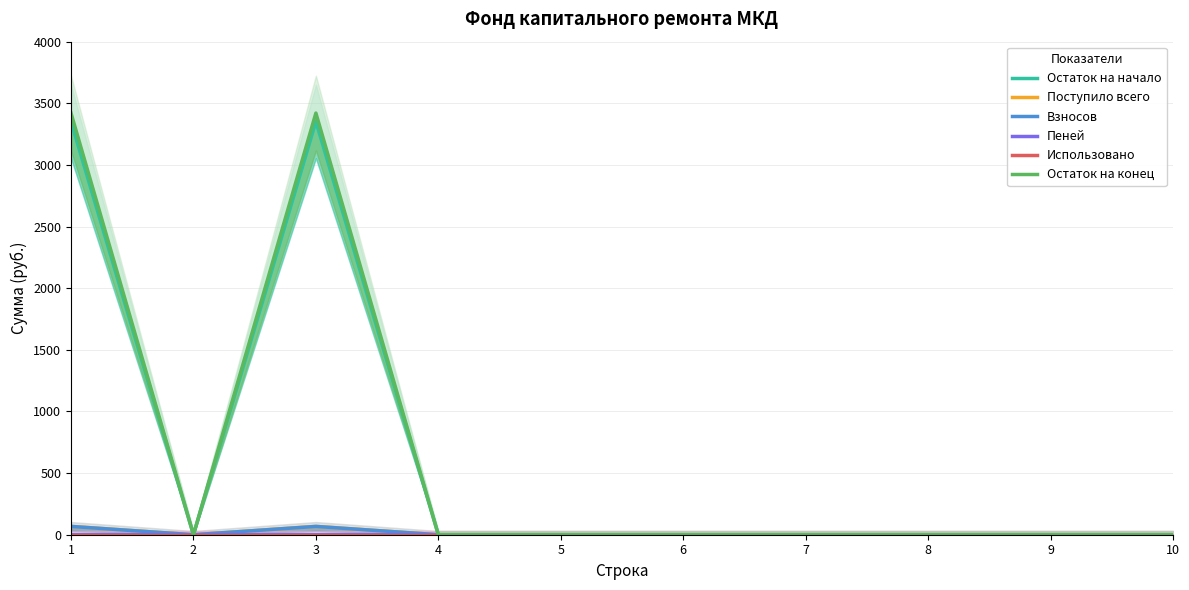

True or false: Остаток на начало has a value of -1894.5 at 5.

False